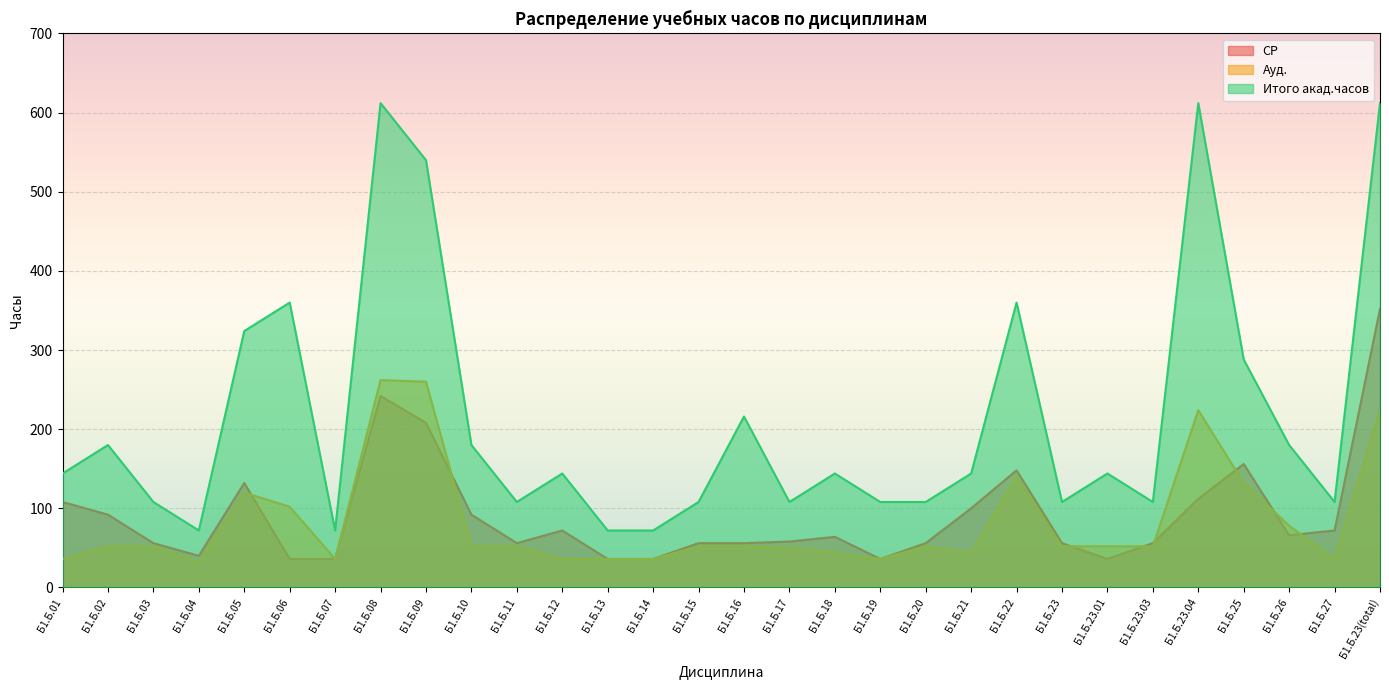

What is the sum of all Ауд. values?

2484